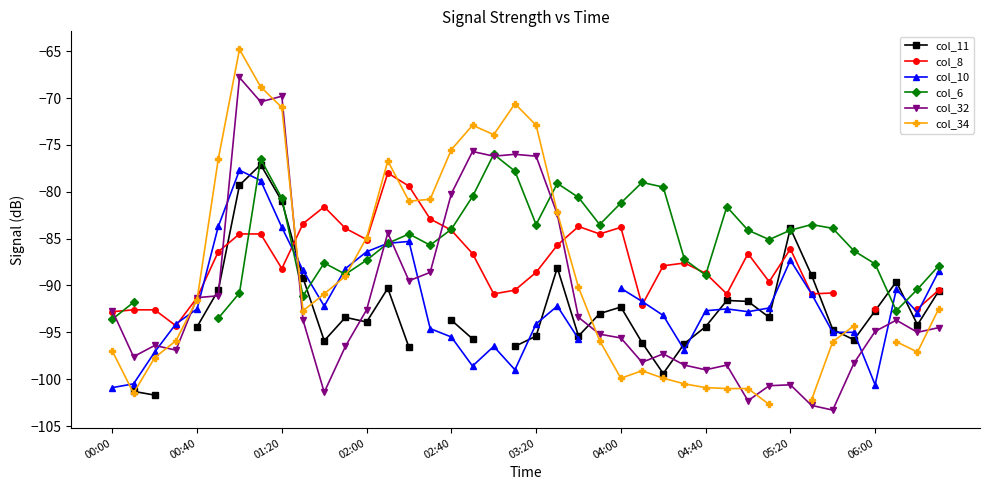

The value of col_32 at 00:00 is -24.2. True or false?

False